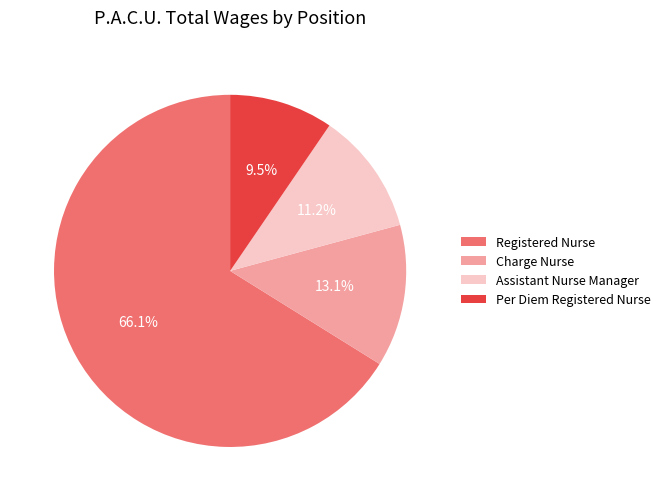

Rank the categories by value from lowest to highest.

Per Diem Registered Nurse, Assistant Nurse Manager, Charge Nurse, Registered Nurse